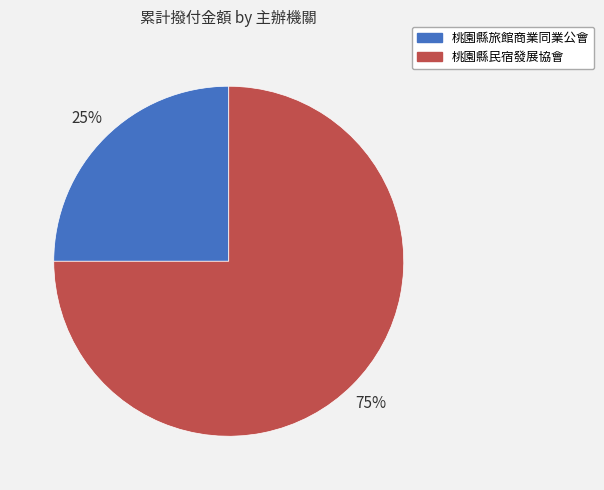

Combined, do 桃園縣旅館商業同業公會 and 桃園縣民宿發展協會 account for over 50%?

Yes